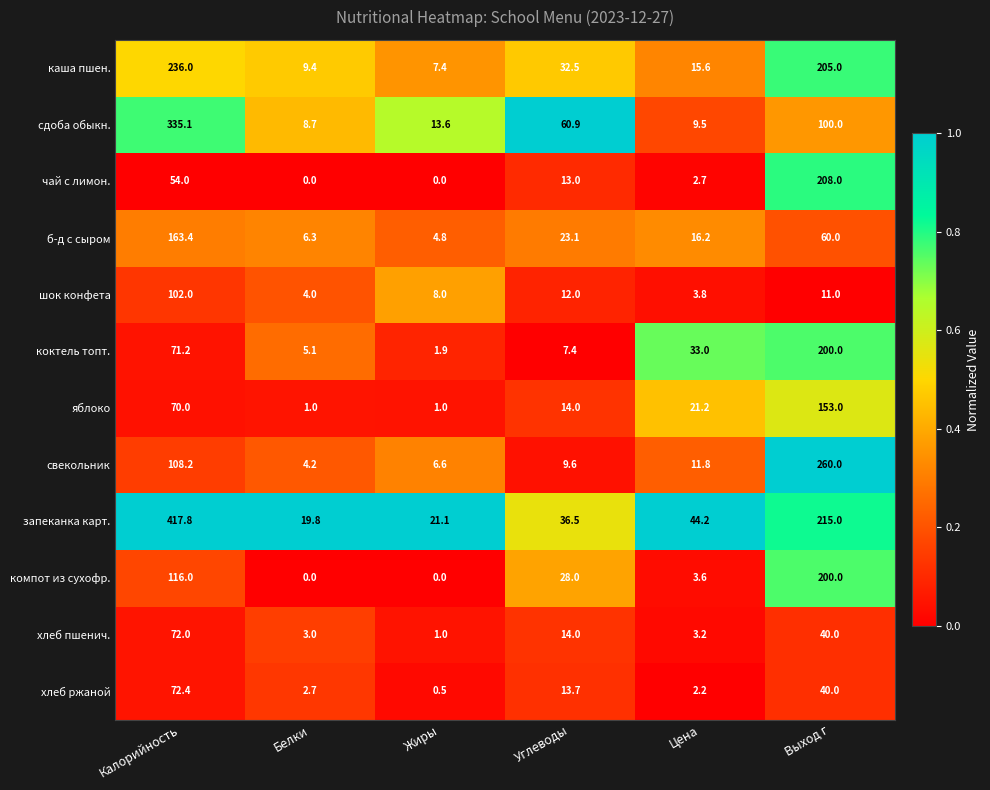

At which category is the sum across all series the highest?

Калорийность